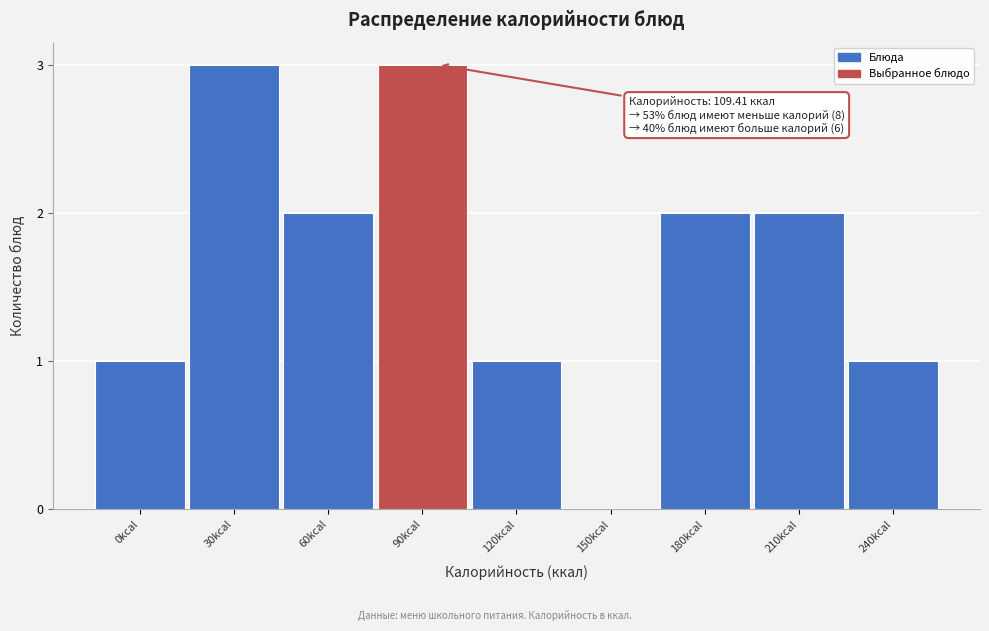

Reading right to left, transcribe all the data shown in this chart.

240kcal=1	210kcal=2	180kcal=2	150kcal=0	120kcal=1	90kcal=3	60kcal=2	30kcal=3	0kcal=1